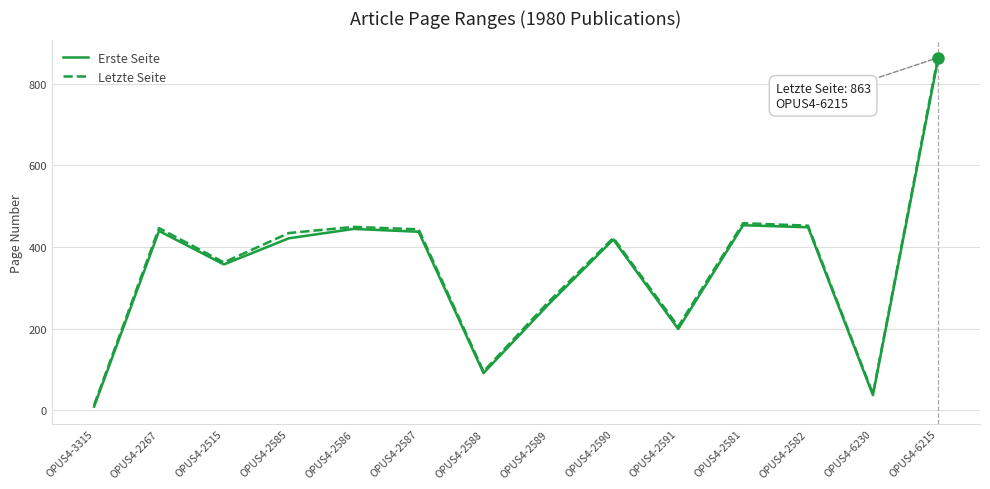

At how many categories does at least one series exceed 67?

12